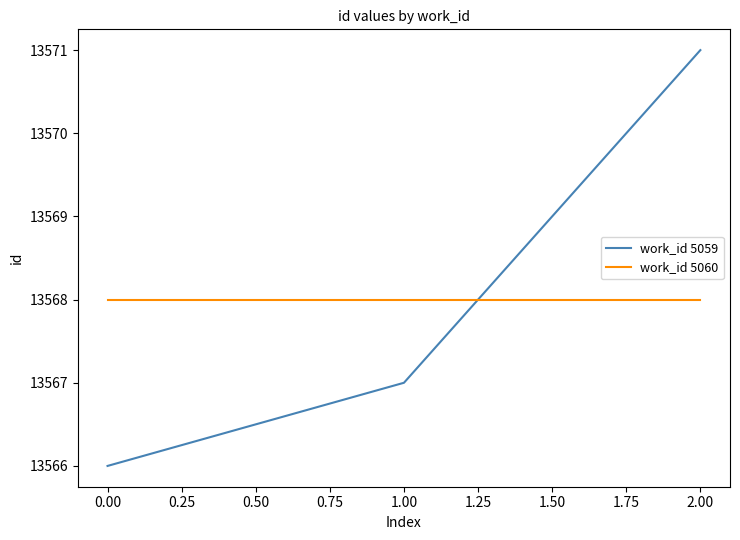

Between 0.00 and 2.00, which series saw the biggest shift?

work_id 5059